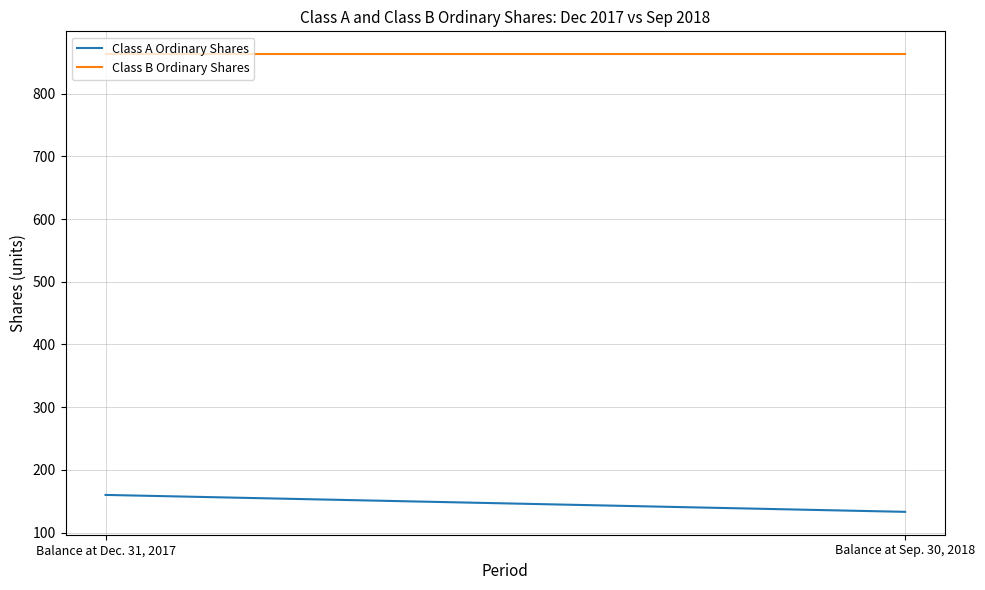

At which label is Class A Ordinary Shares closest to 146?

Balance at Sep. 30, 2018